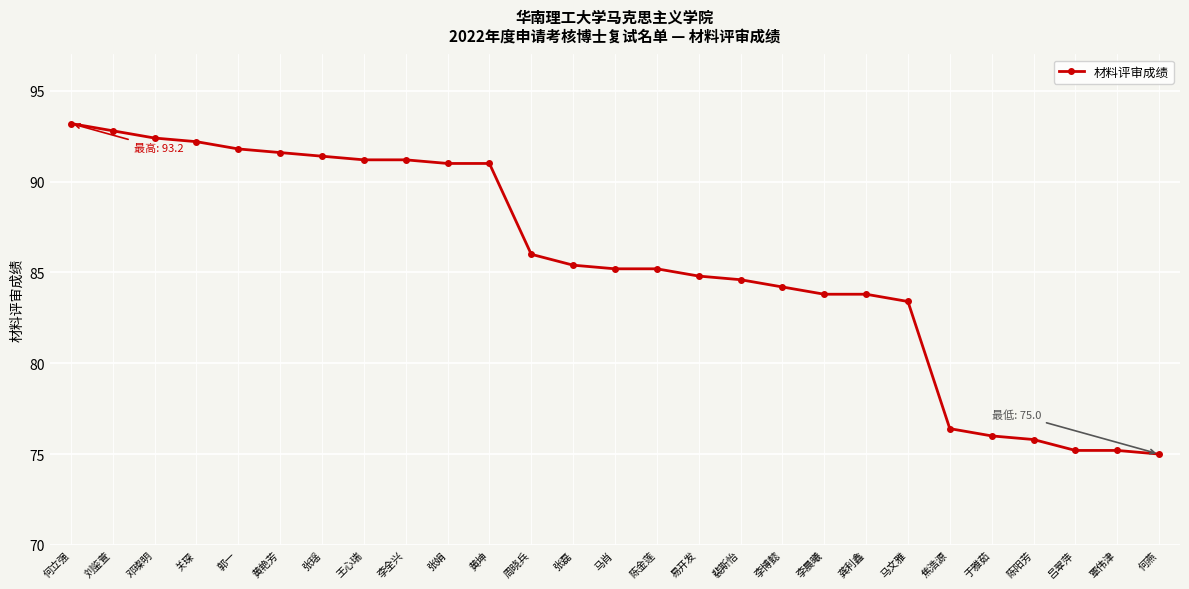

True or false: the data shows 154.0 at 李全兴.

False